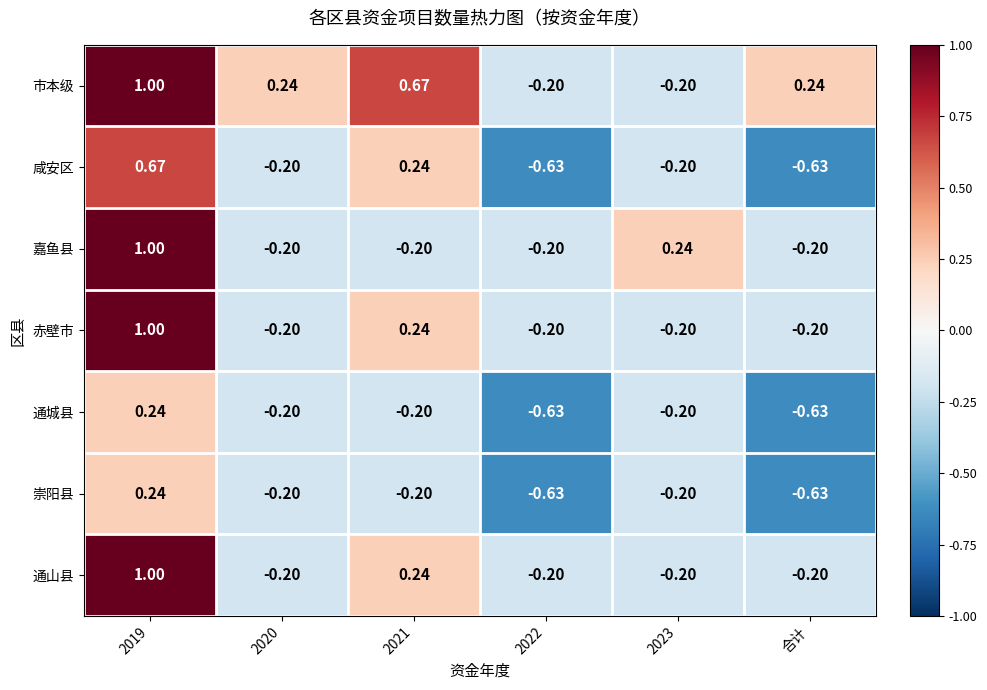

Count the number of categories in the chart.

6